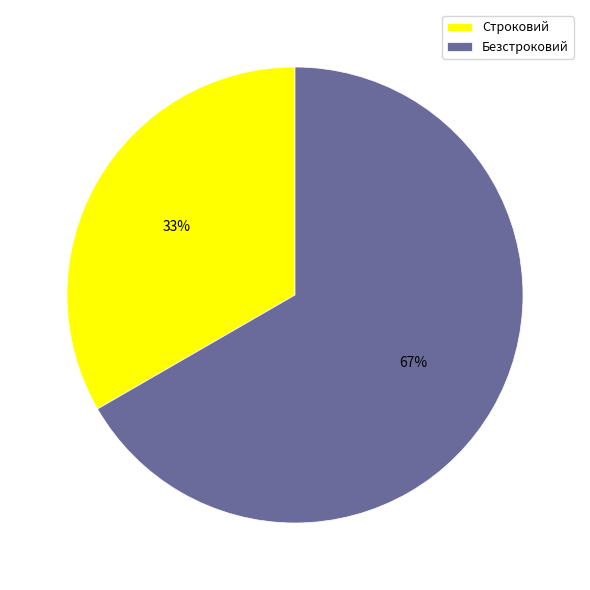

To the nearest percent, what is the combined percentage of Строковий and Безстроковий?

100%